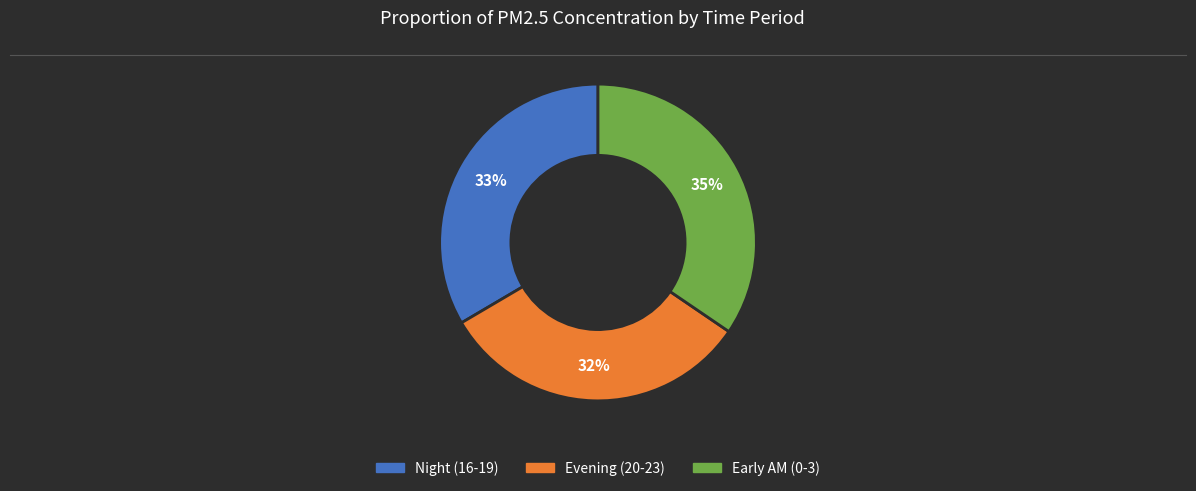

Is there any slice that represents more than half of the pie?

No